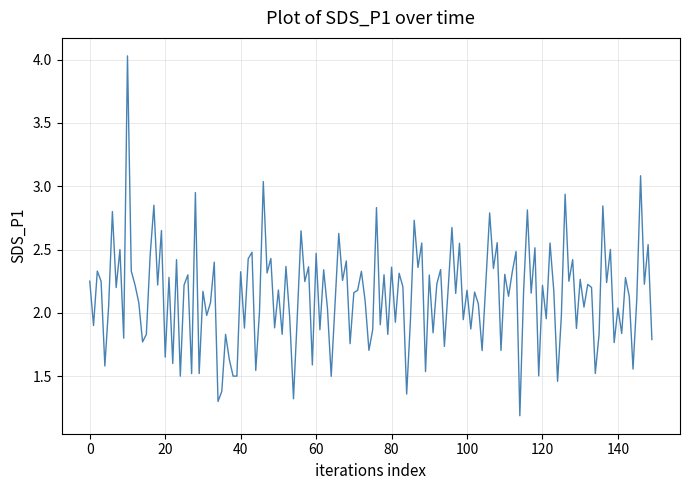

What is the minimum value shown in the chart?

1.2